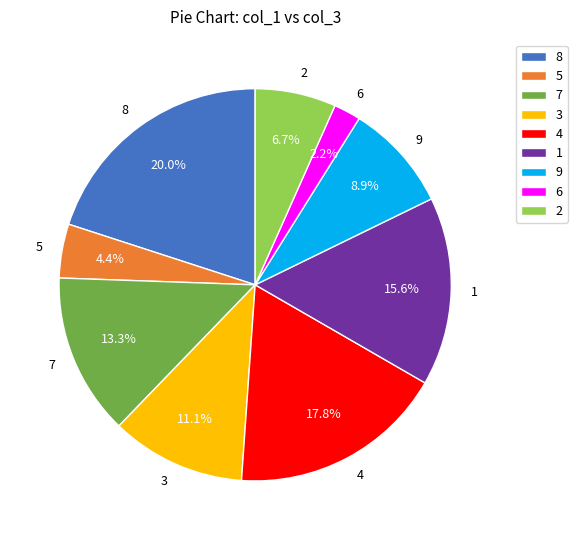

Is there any slice that represents more than half of the pie?

No